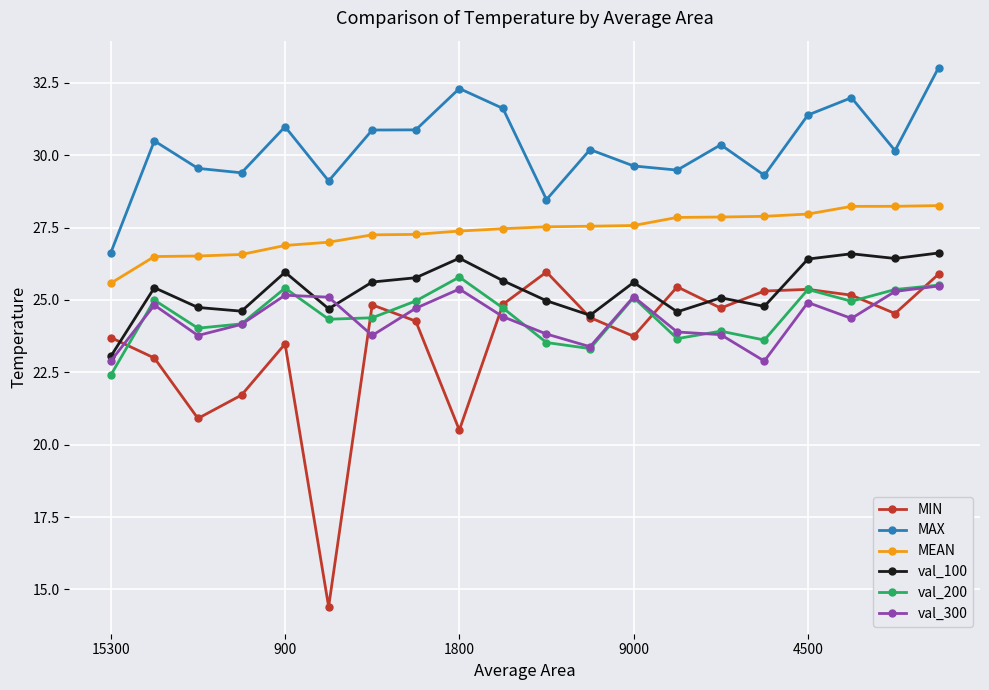

What is the highest value of the MAX series?

33.0